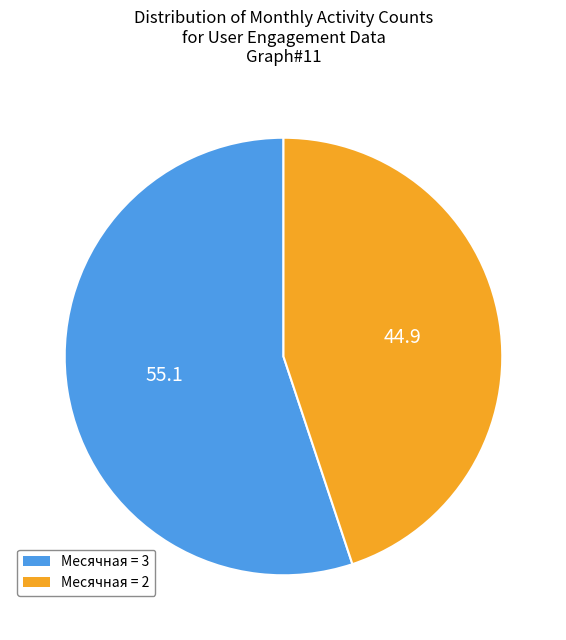

Is there any slice that represents more than half of the pie?

Yes